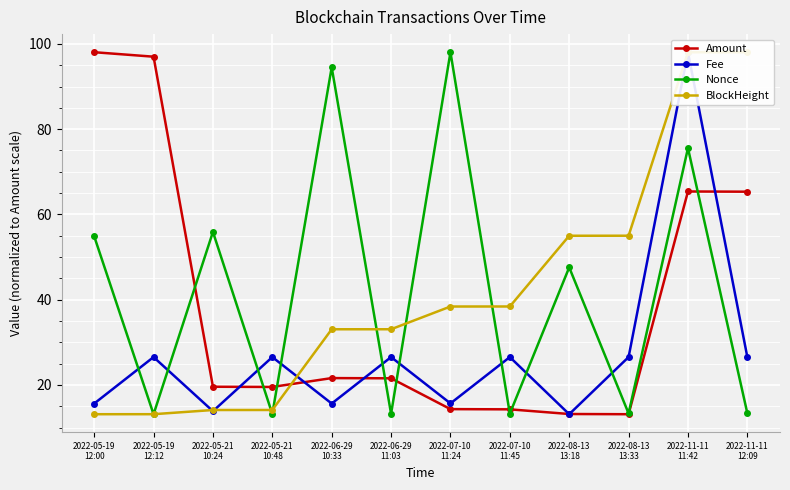

How many values in the Fee series are below 26?

5